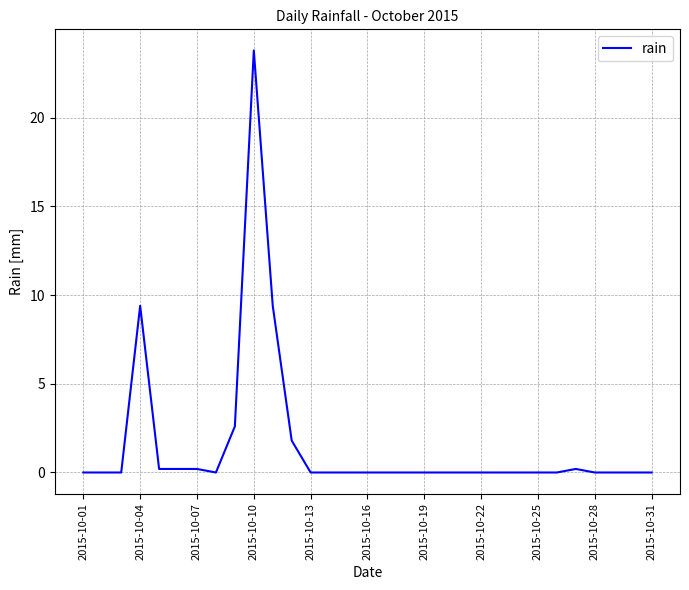

What is the maximum value shown in the chart?

23.8